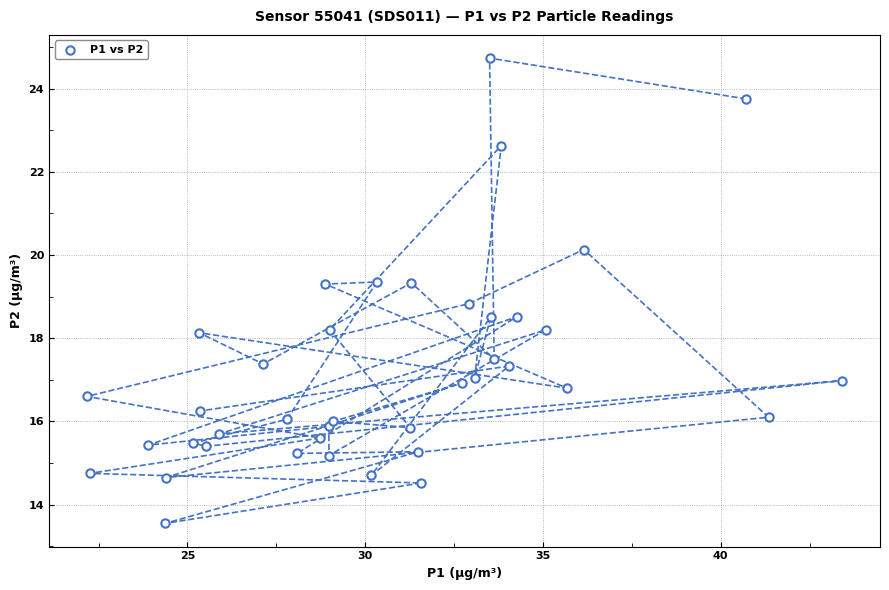

What Y value in the scatter plot is closest to 19?

18.8